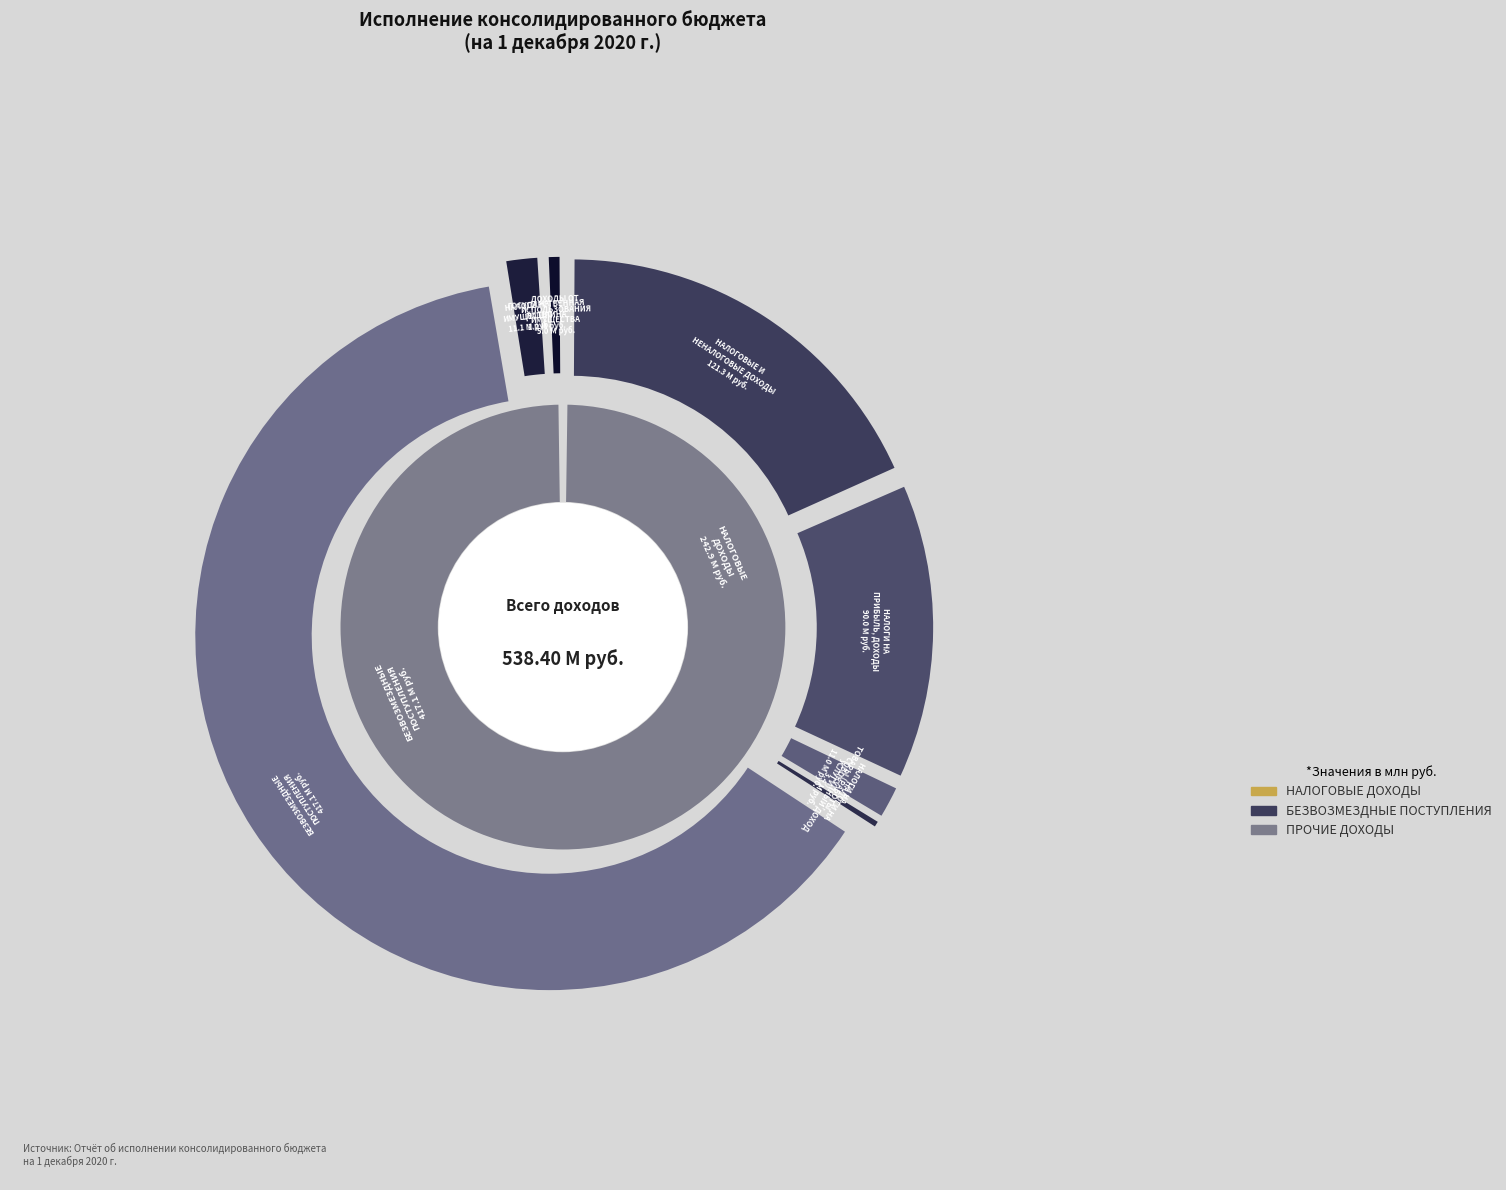

The ГОСУДАРСТВЕННАЯ ПОШЛИНА slice represents 1% of the pie. True or false?

False